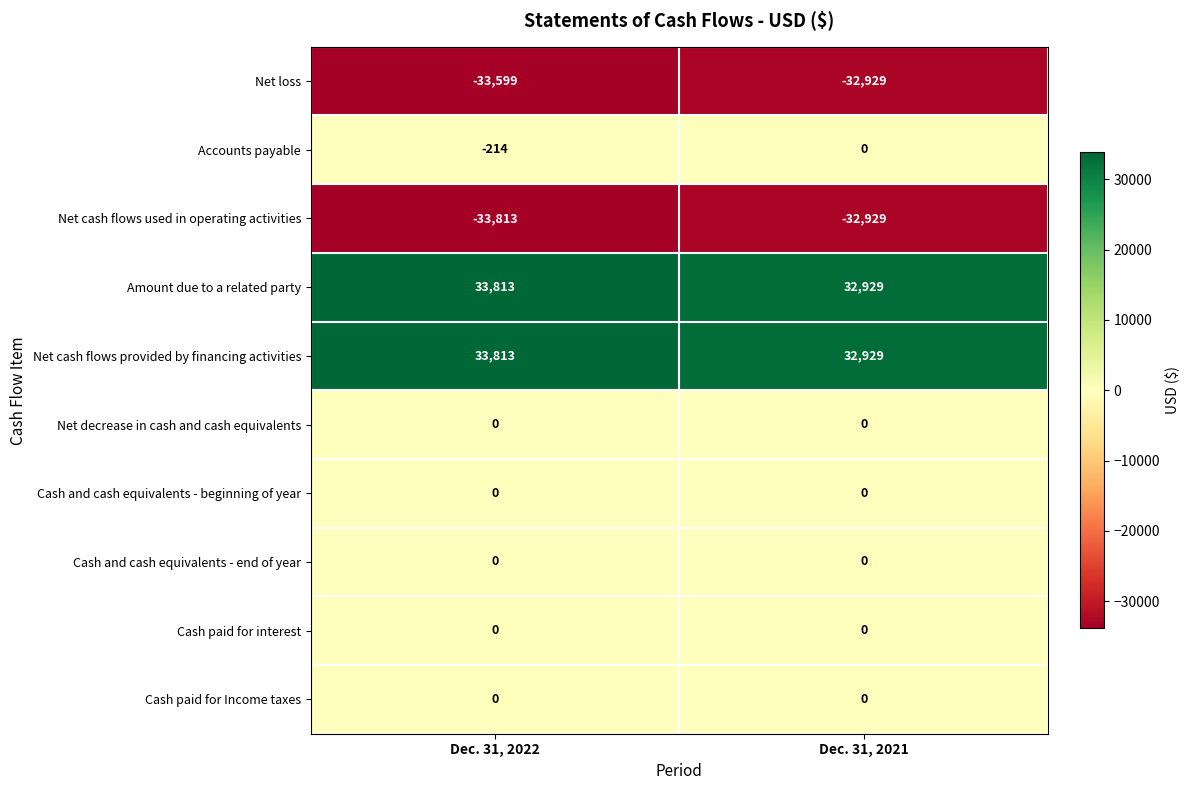

Which label corresponds to the smallest value in the chart?

Dec. 31, 2022